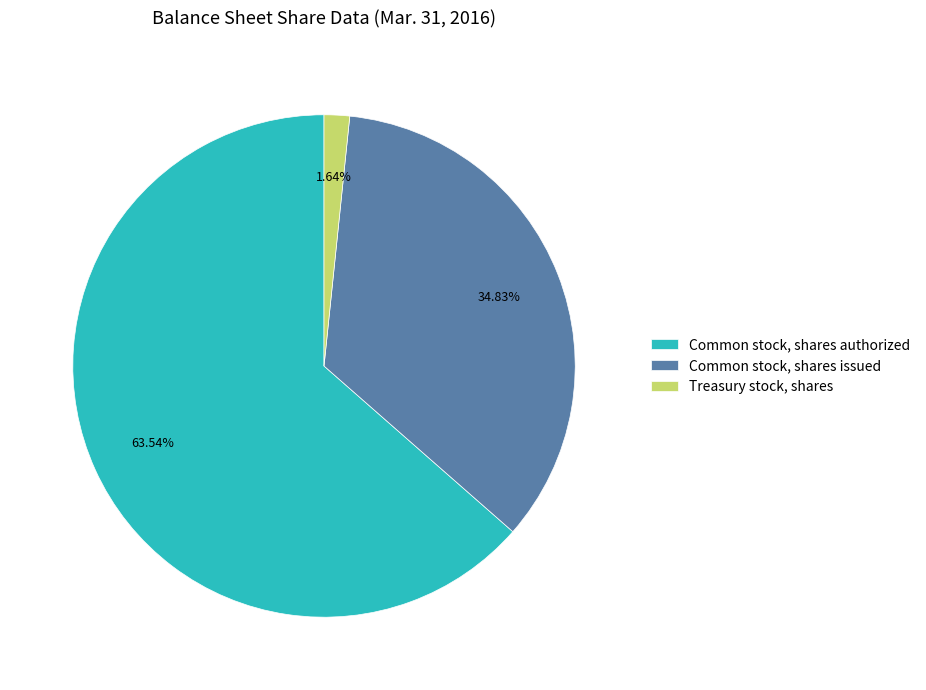

Does Common stock, shares authorized account for over 50% of the chart?

Yes